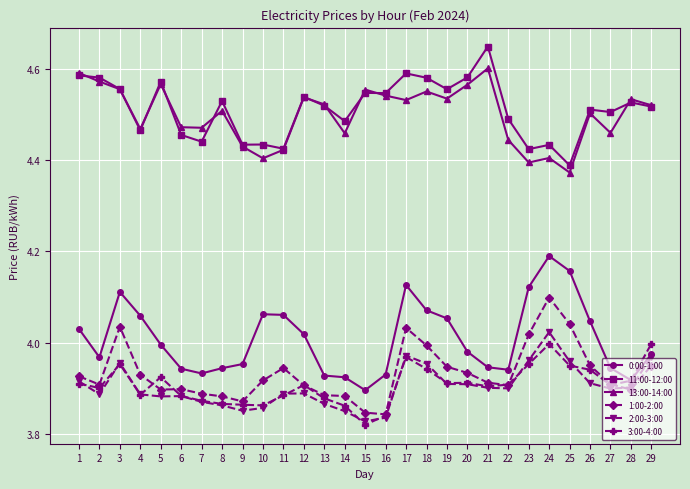

How many series are shown in this chart?

6